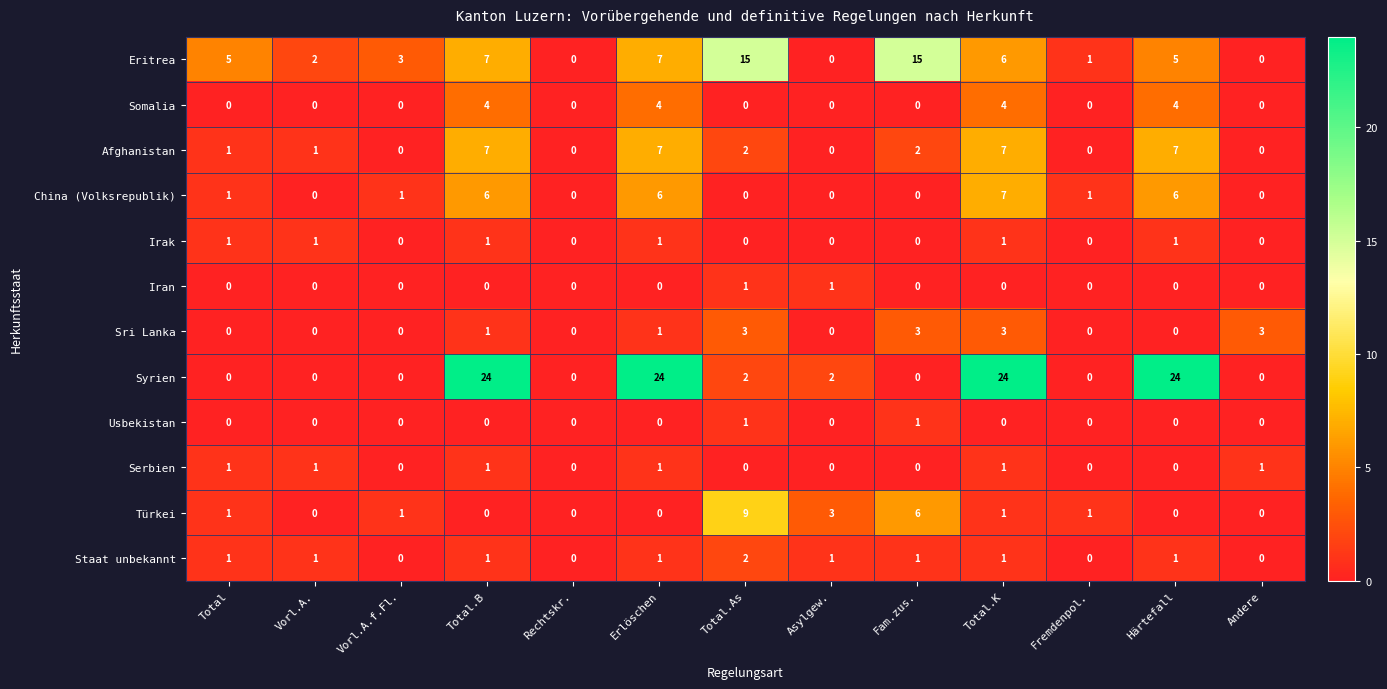

What is the maximum value shown in the chart?

24